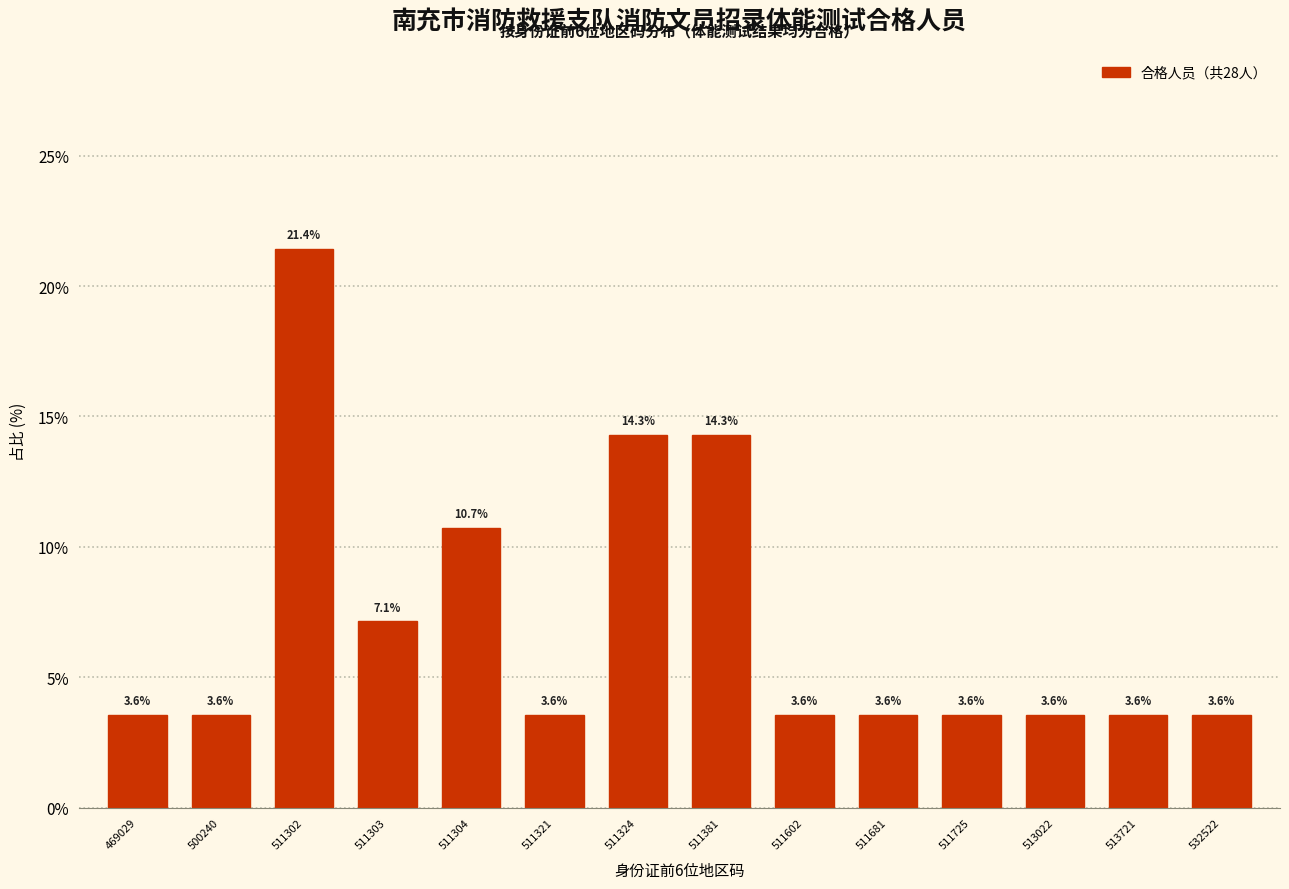

Reading right to left, transcribe all the data shown in this chart.

3.6	3.6	3.6	3.6	3.6	3.6	14.3	14.3	3.6	10.7	7.1	21.4	3.6	3.6